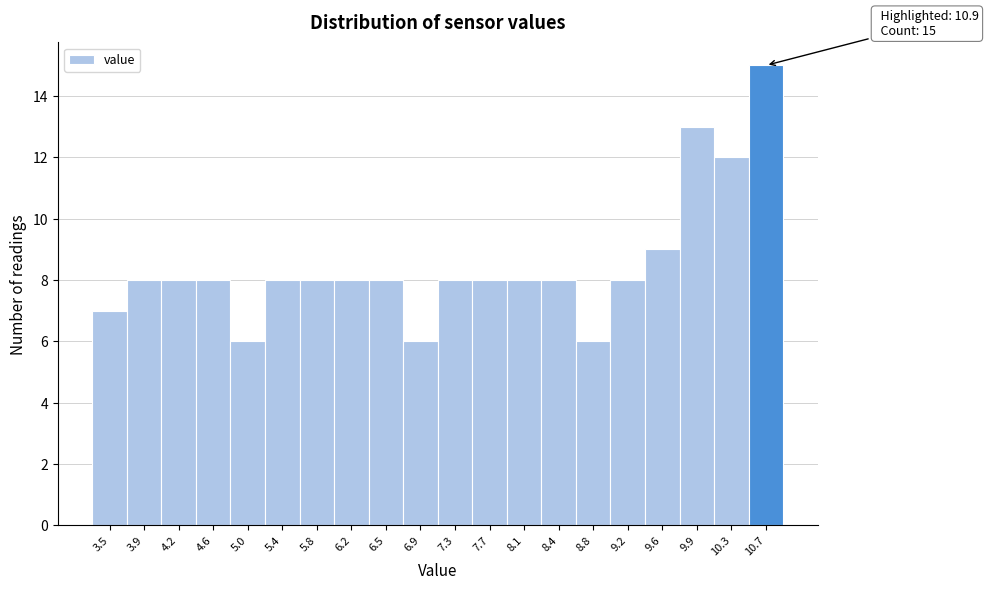

Which range on the x-axis has the tallest bar?

10.52 to 10.90